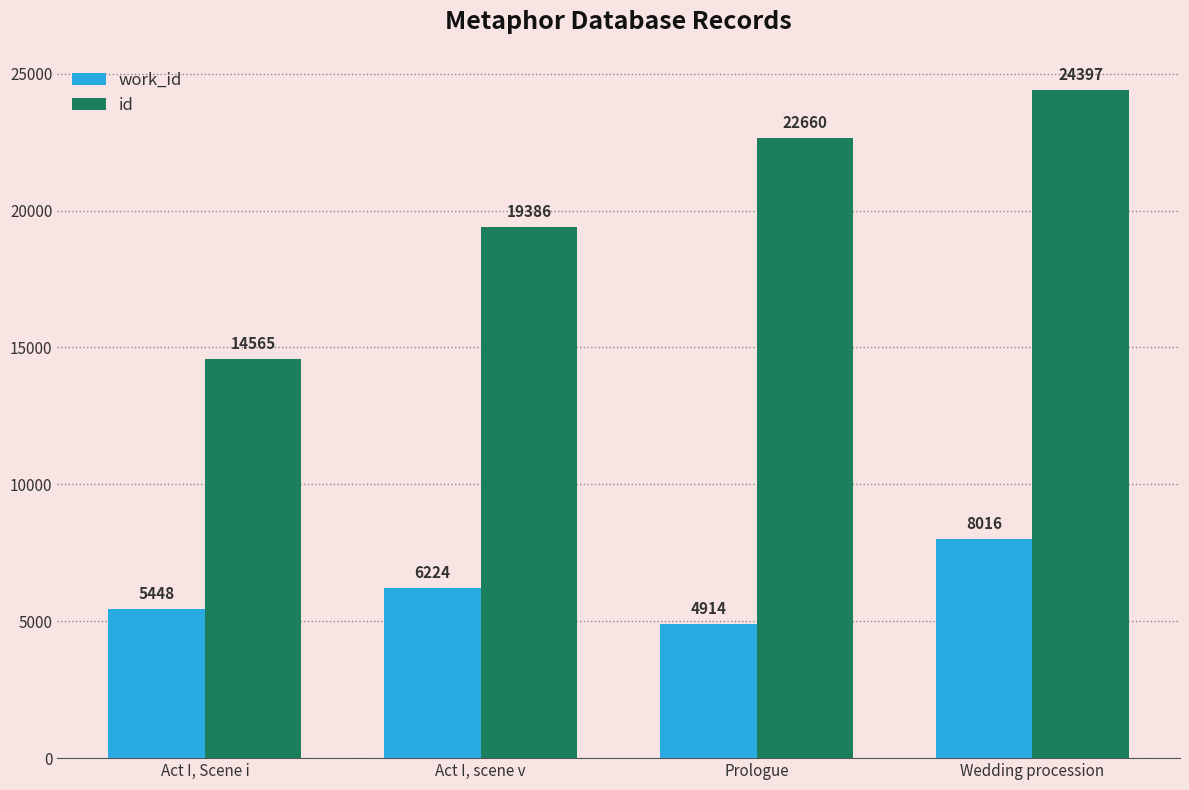

Rank the series by their average value, from highest to lowest.

id, work_id